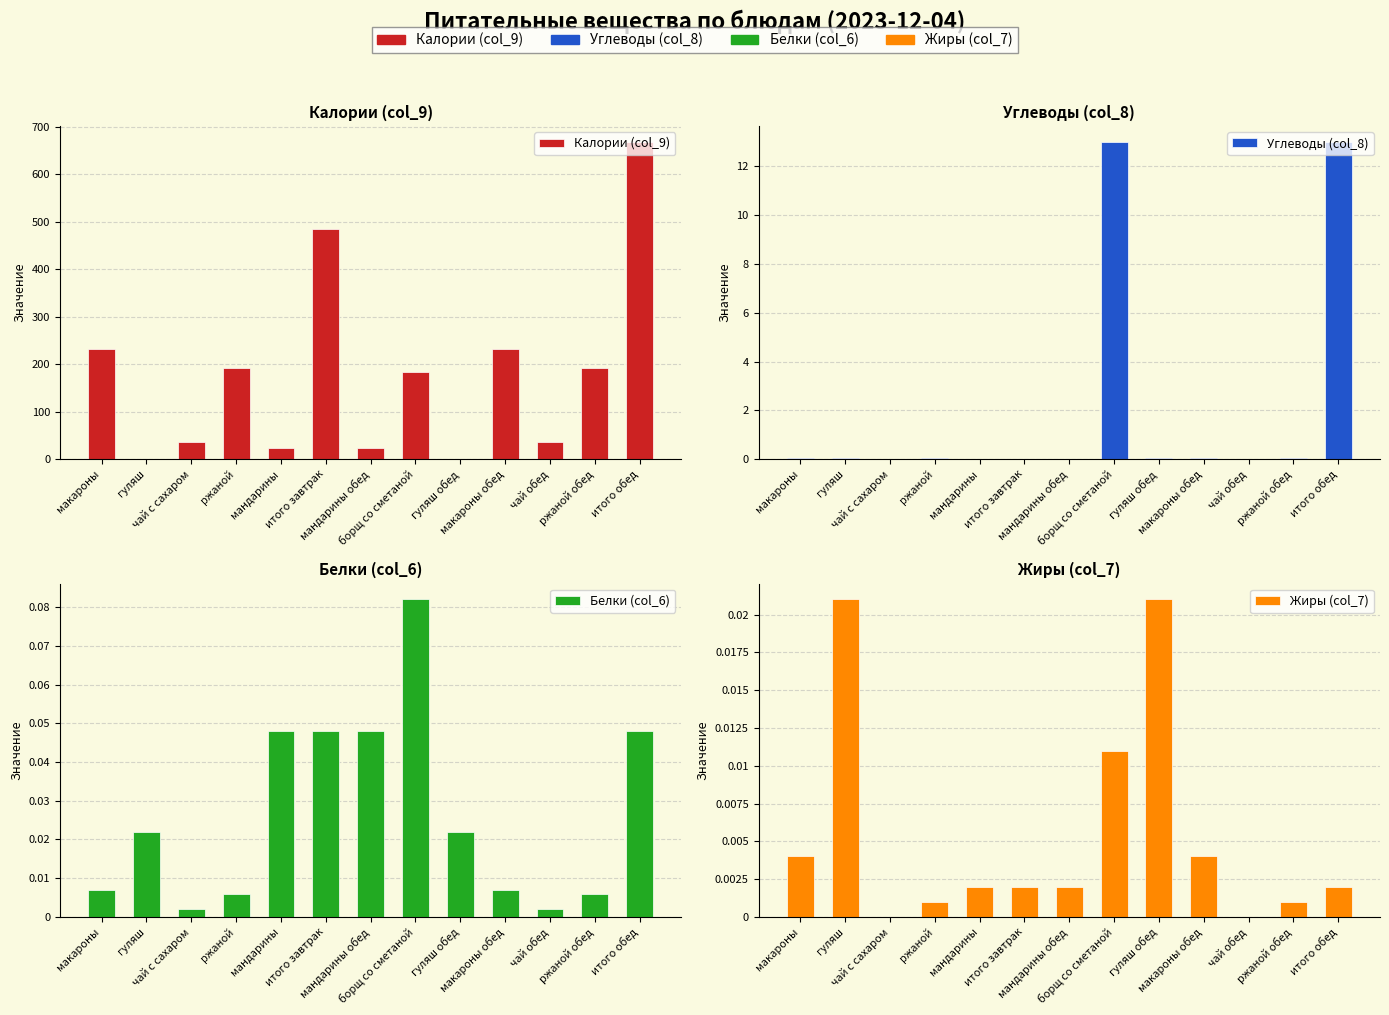

What is the average value of the Калории (col_9) series?

177.7